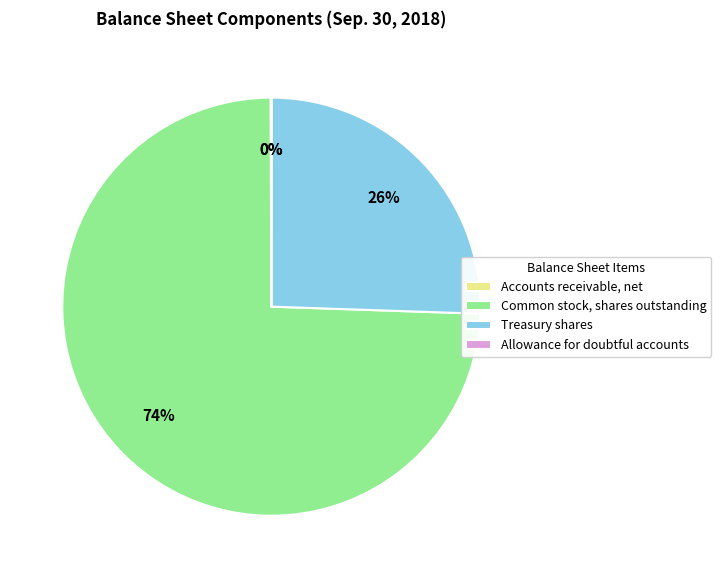

Does Treasury shares account for over 50% of the chart?

No